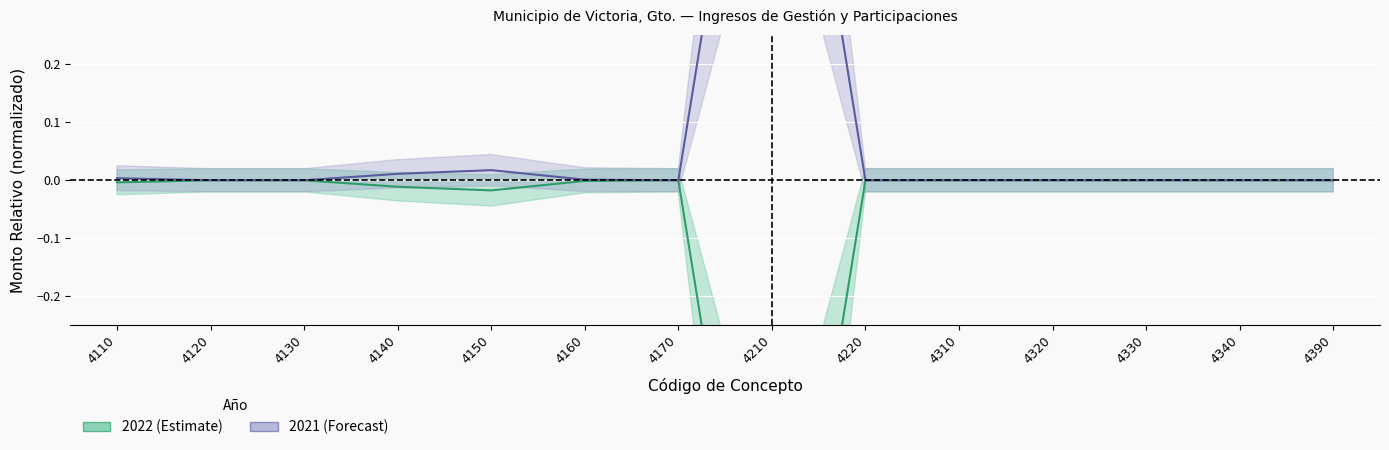

What is the greatest value displayed?

1.0